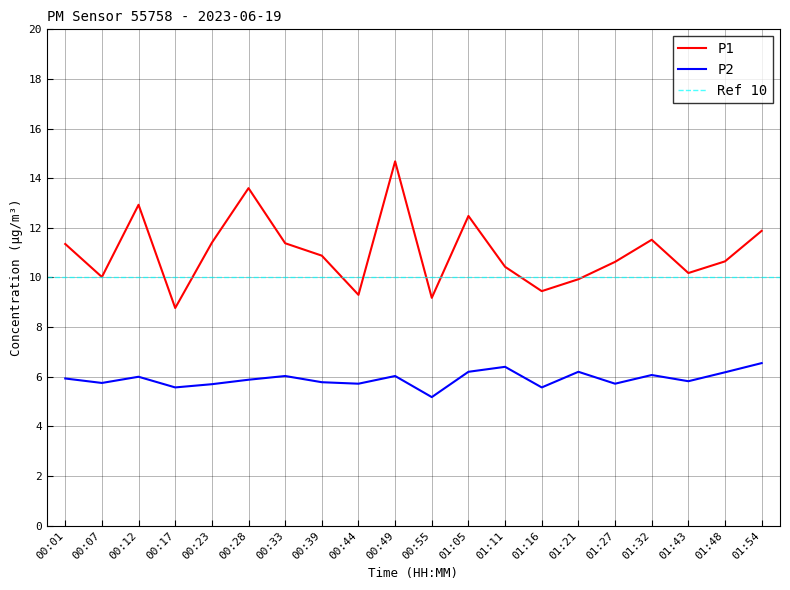

What is the spread (max minus min) of values at 00:55?

4.0